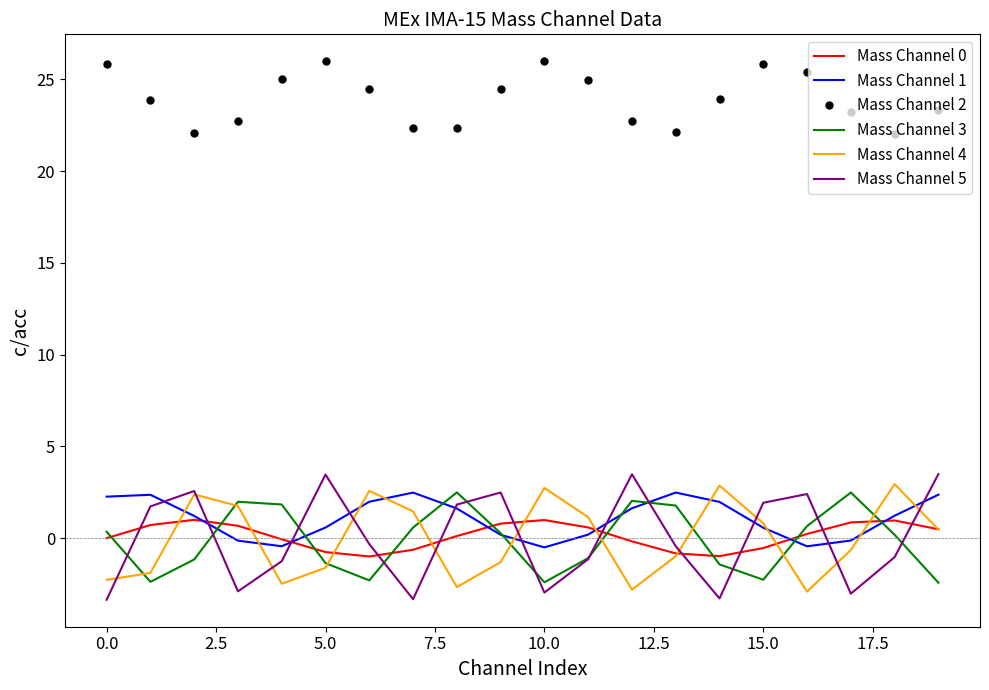

True or false: Mass Channel 2 and Mass Channel 3 cross at least once.

False